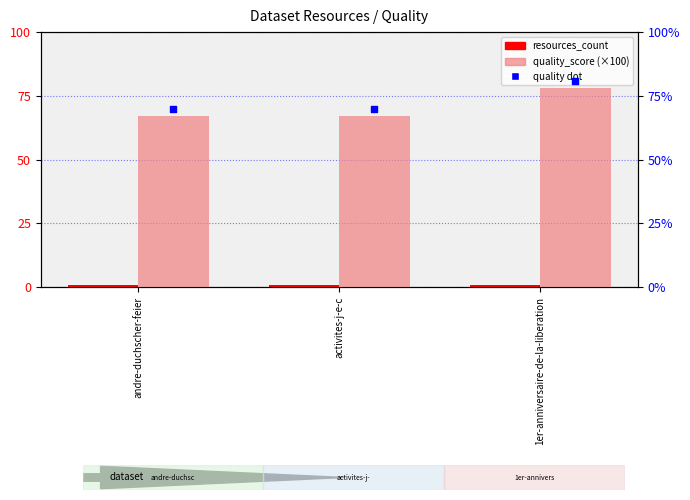

Which series contains the highest Y value?

quality_score